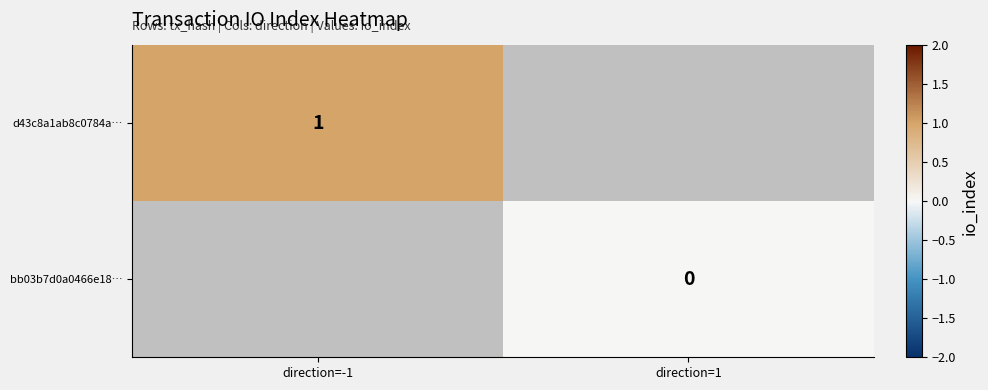

Which label corresponds to the largest value in the chart?

direction=-1